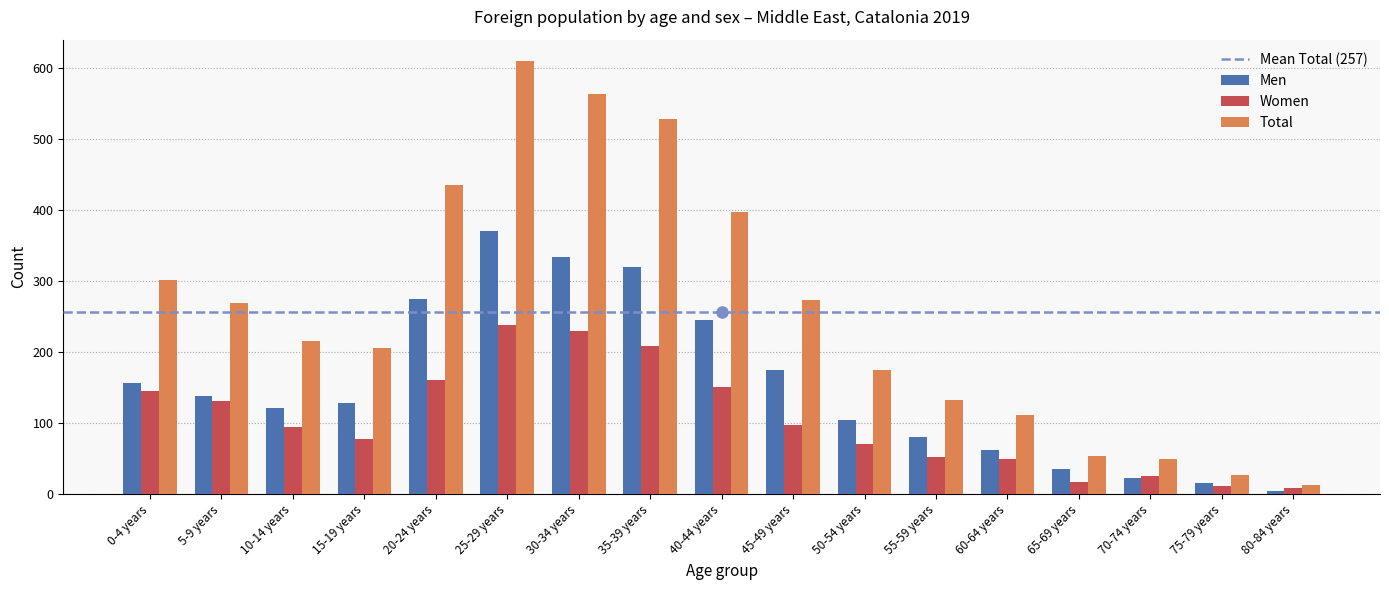

At which label is Men closest to 187?

45-49 years